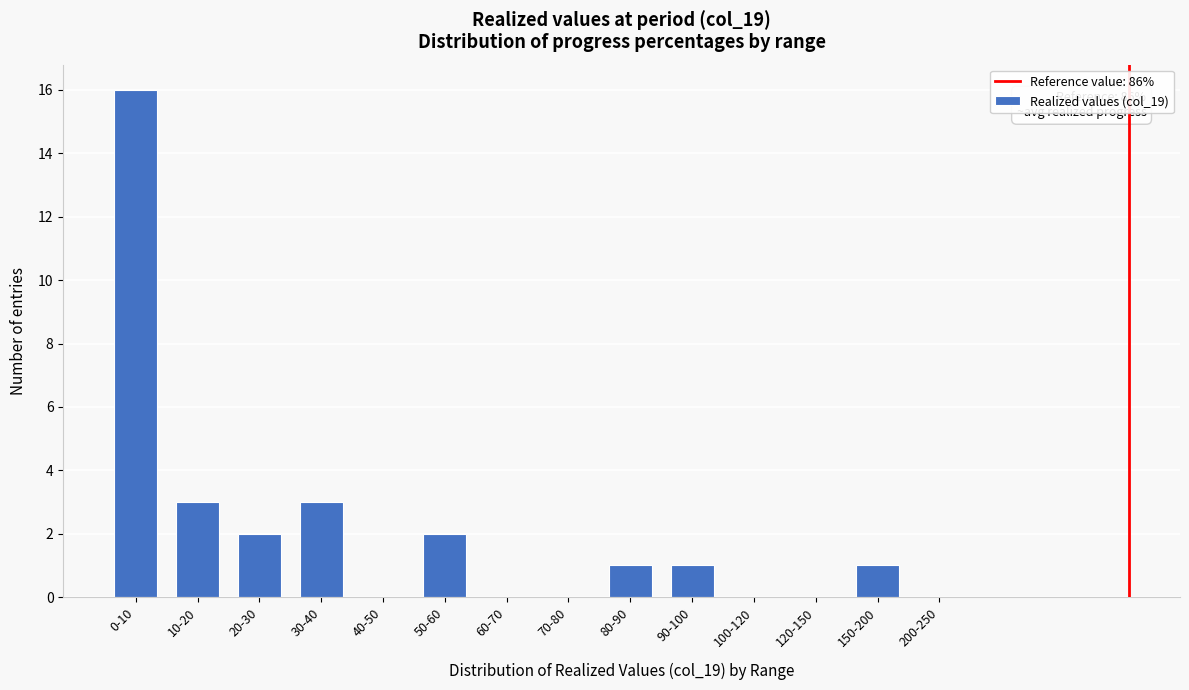

Reading right to left, what are all the values shown in this chart?

200-250=0	150-200=1	120-150=0	100-120=0	90-100=1	80-90=1	70-80=0	60-70=0	50-60=2	40-50=0	30-40=3	20-30=2	10-20=3	0-10=16